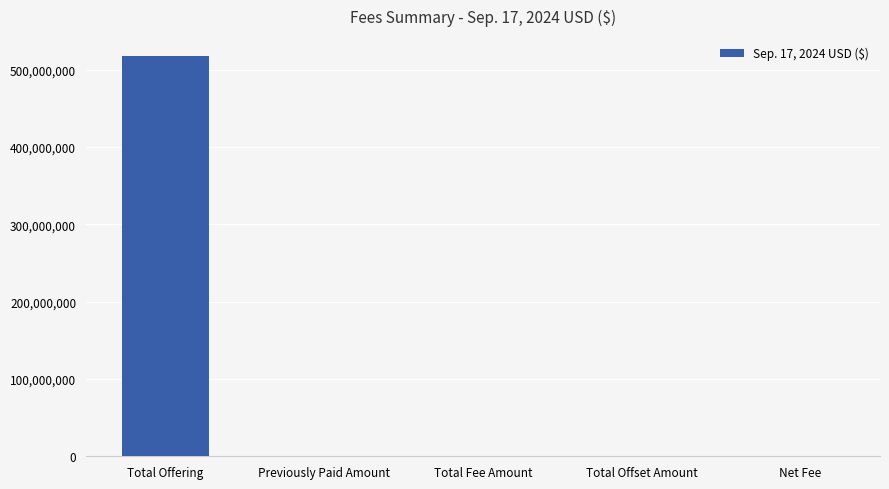

The value at Total Offset Amount is 0. True or false?

True